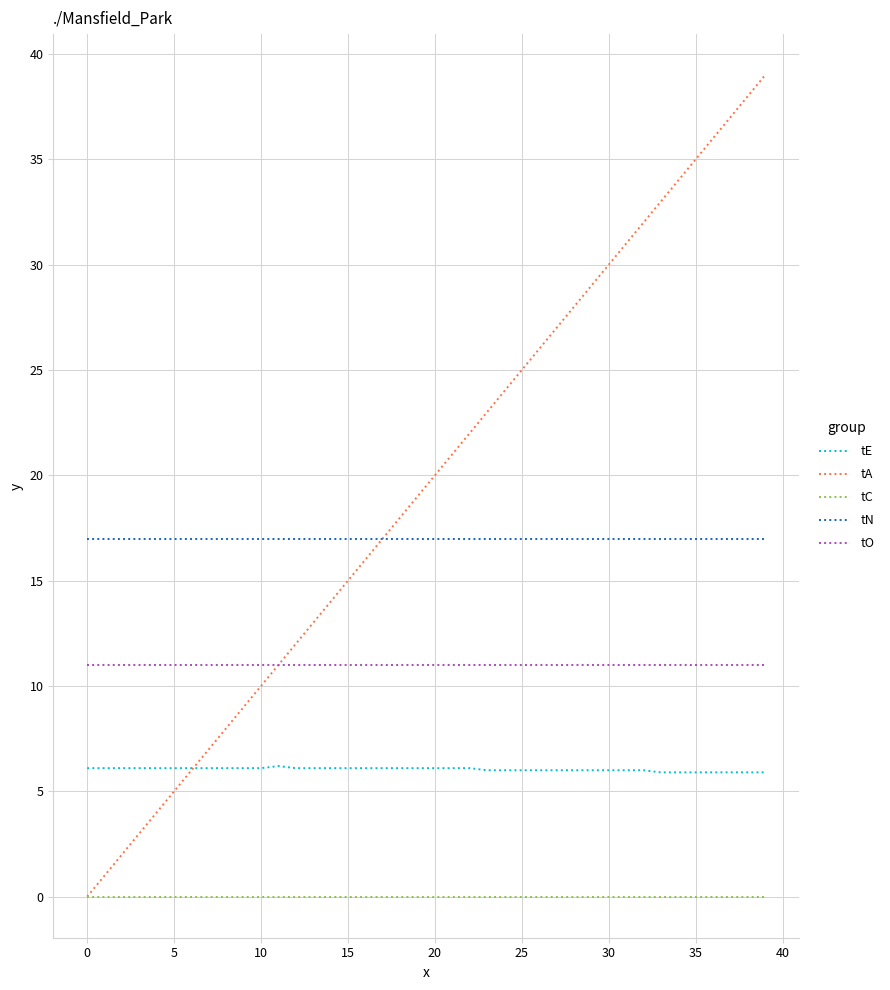

Which series has the largest total across all categories?

tA